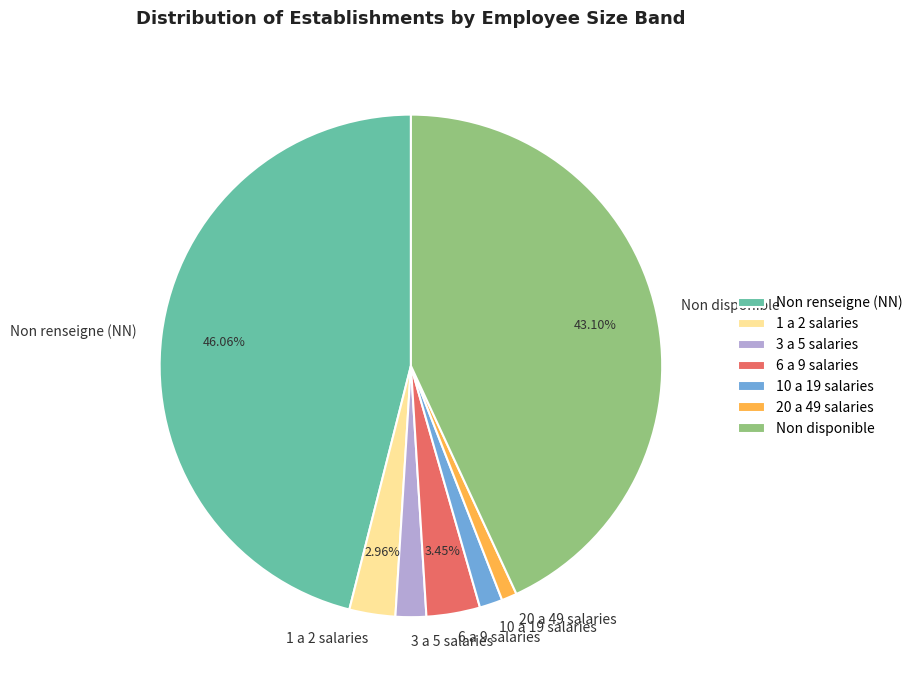

What is the ratio of the value at 3 a 5 salaries to the value at 1 a 2 salaries?

0.7